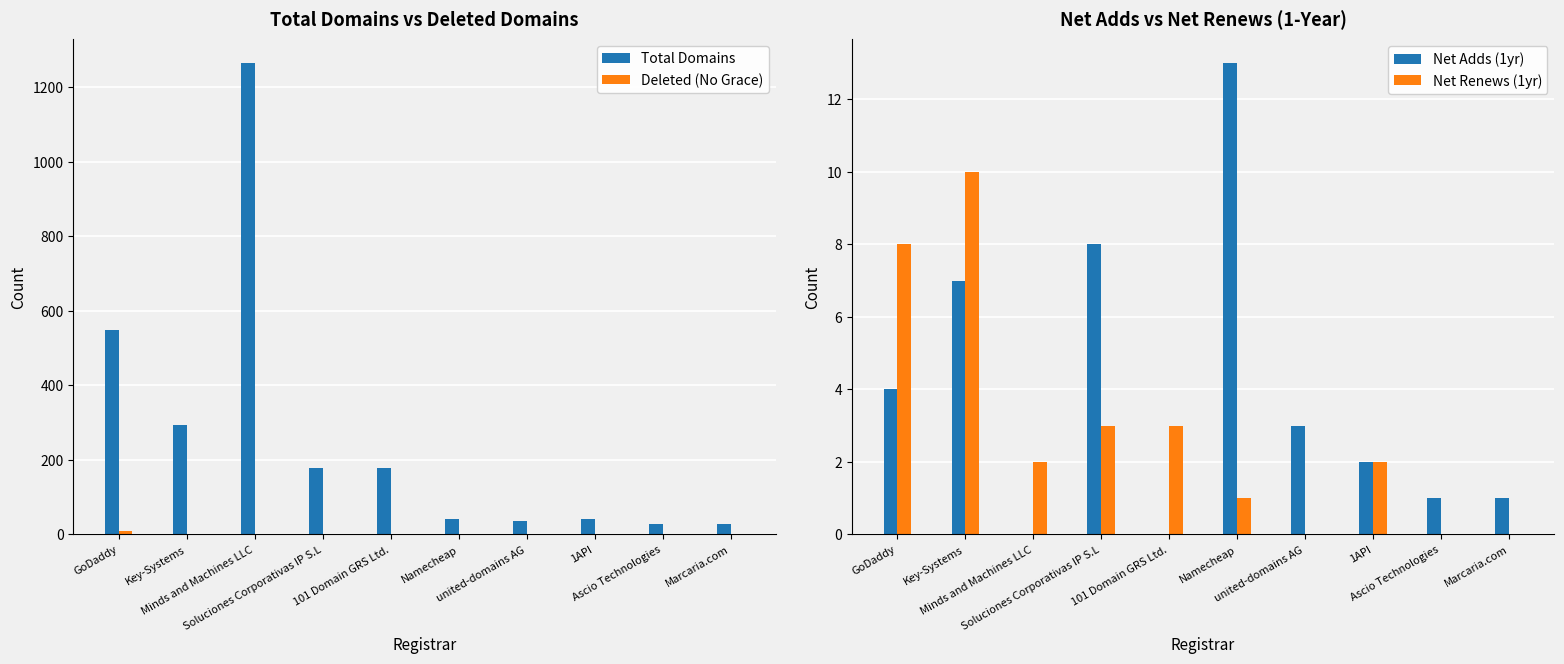

Where is Net Renews (1yr) nearest to the value 5?

Soluciones Corporativas IP S.L